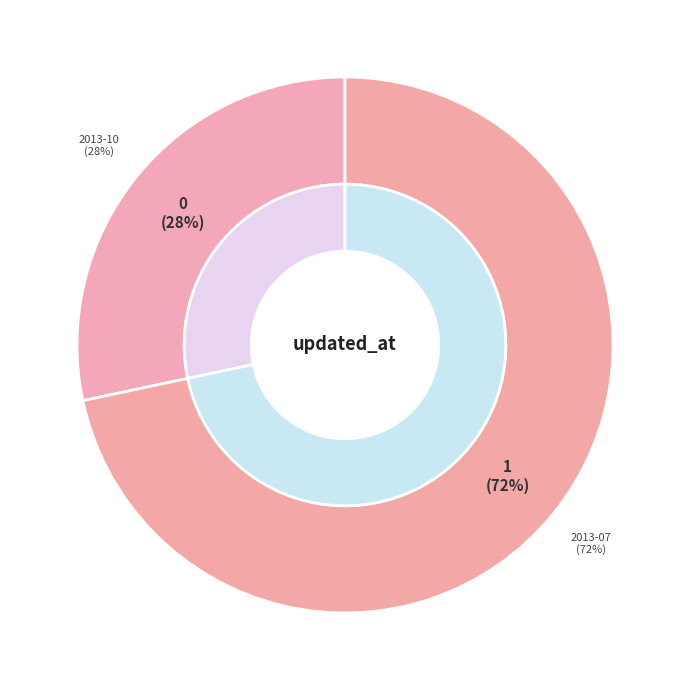

What percentage is NOT represented by 2013-10?

71.7%